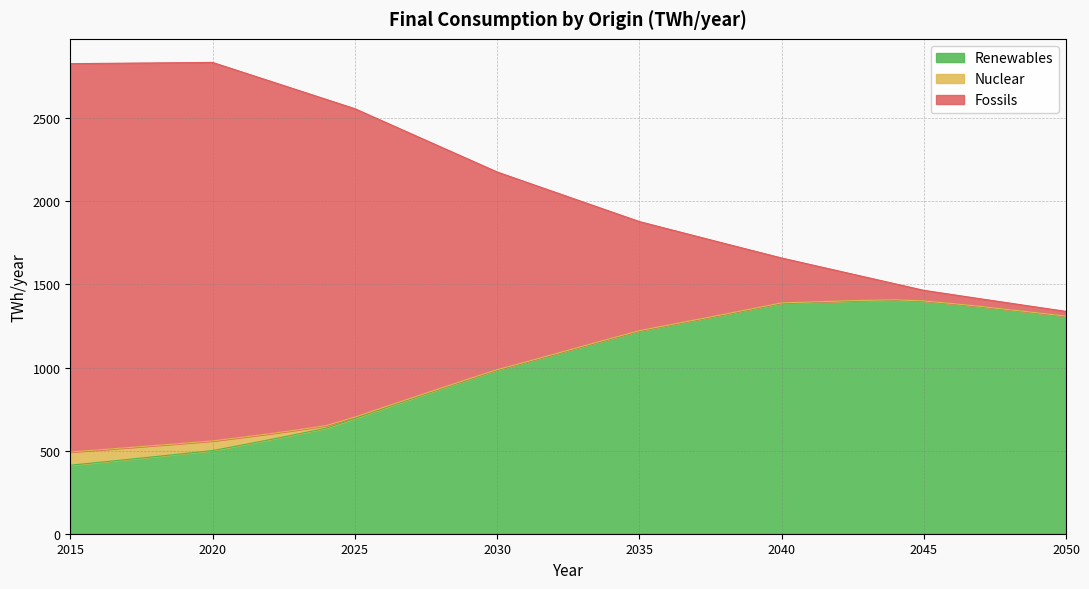

What is the minimum value for Renewables?

412.1